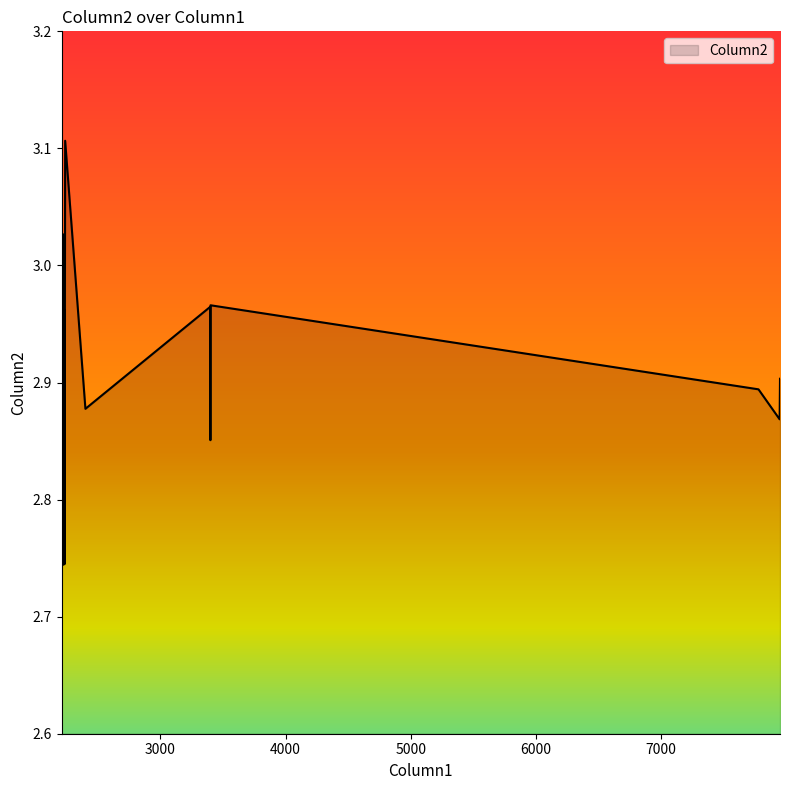

What is the difference between the maximum and minimum values?

0.4